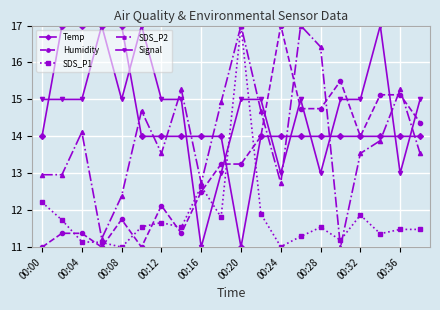

Which series has the largest total across all categories?

Signal